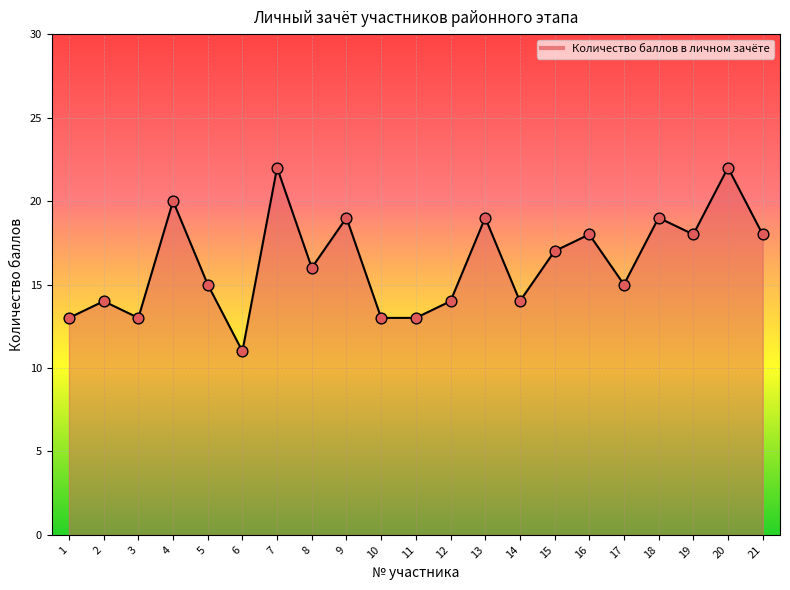

Approximately how many times larger is the value at 9 compared to 2?

1.4